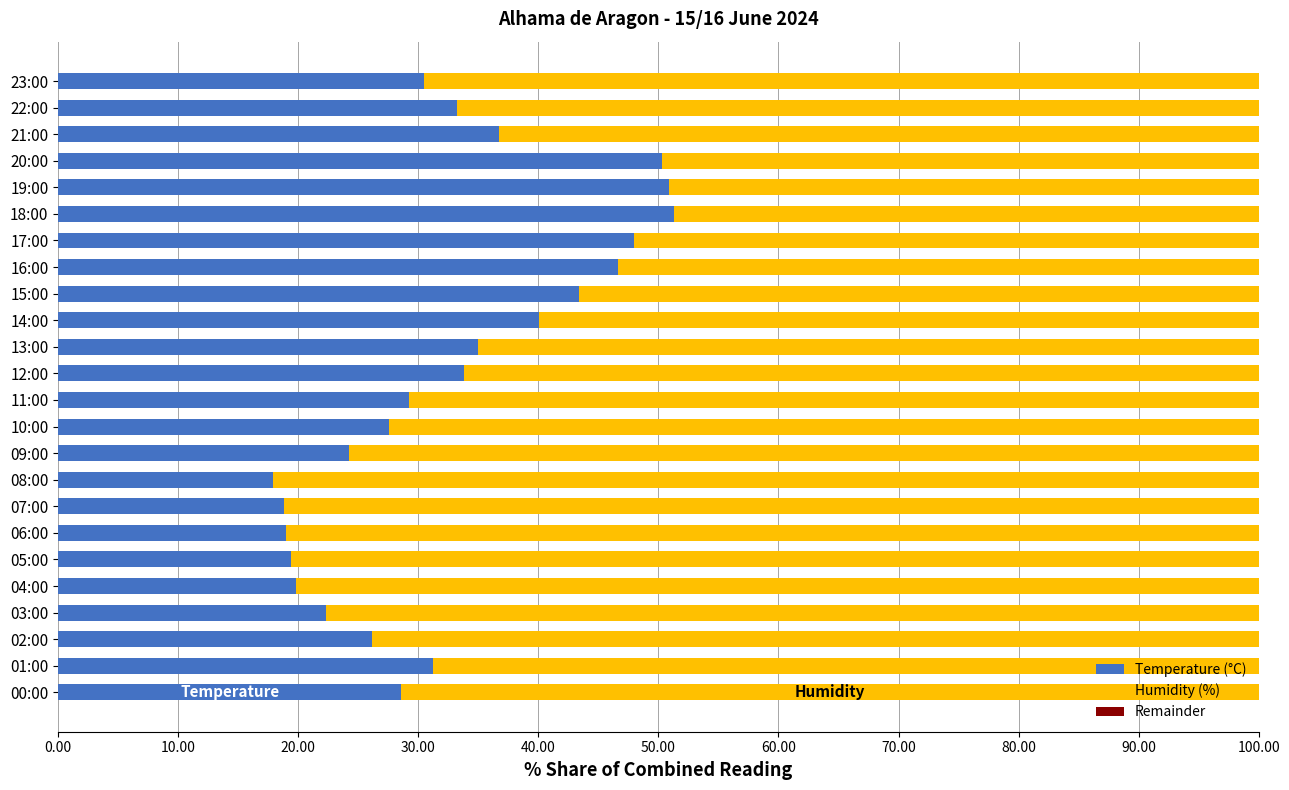

What is the sum of all Temperature (°C) values?

783.7